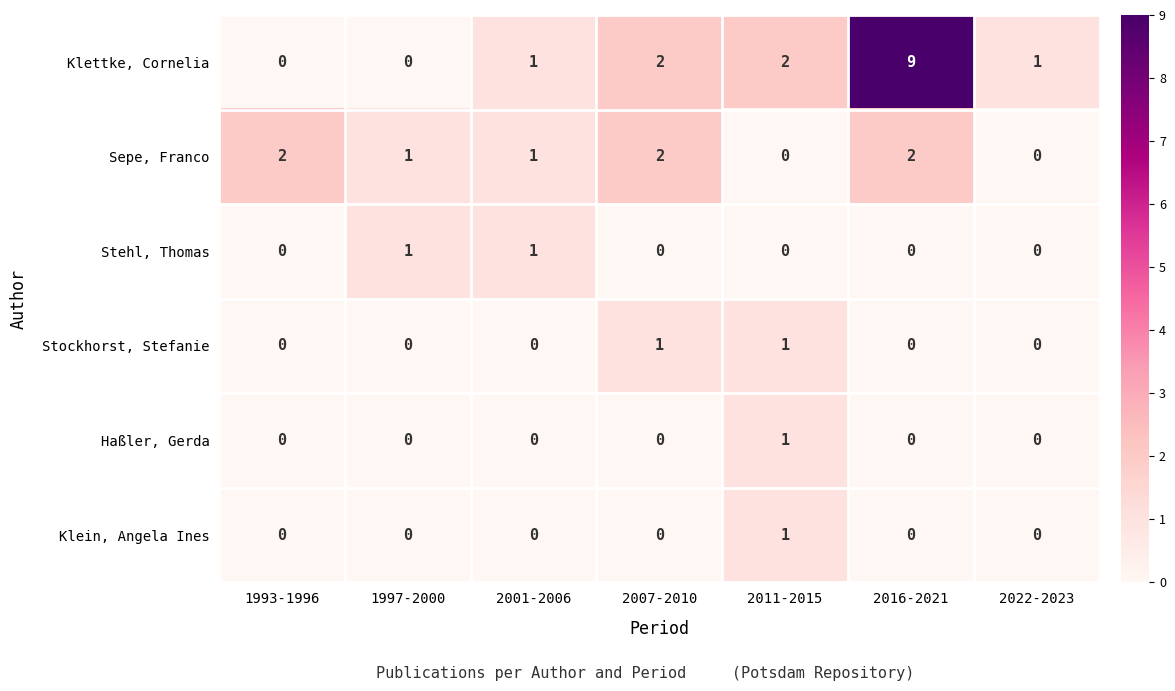

The value of Haßler, Gerda at 1993-1996 is 0. True or false?

True